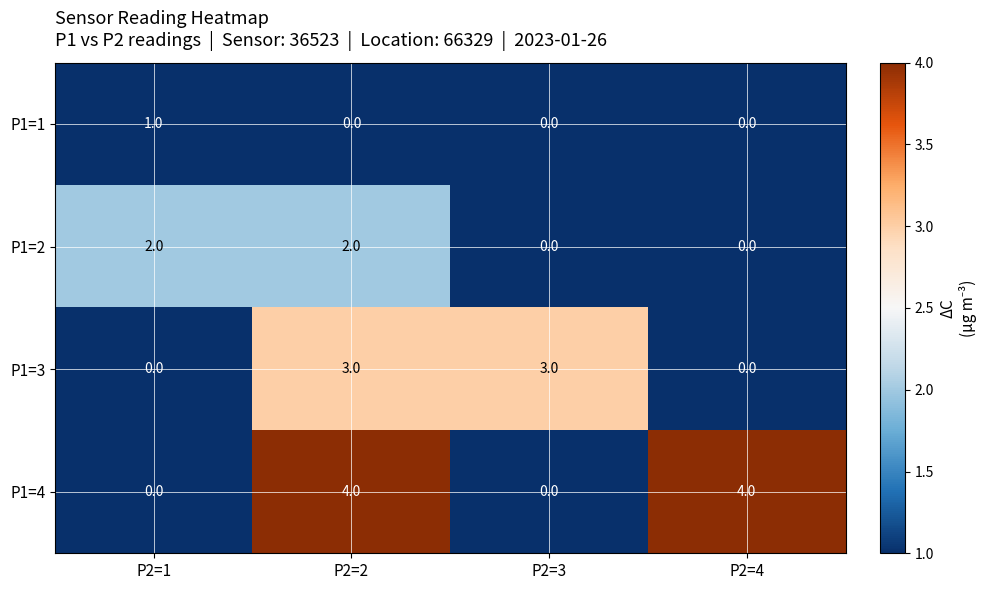

What is the sum of the P1=3 values at P2=4 and P2=3?

3